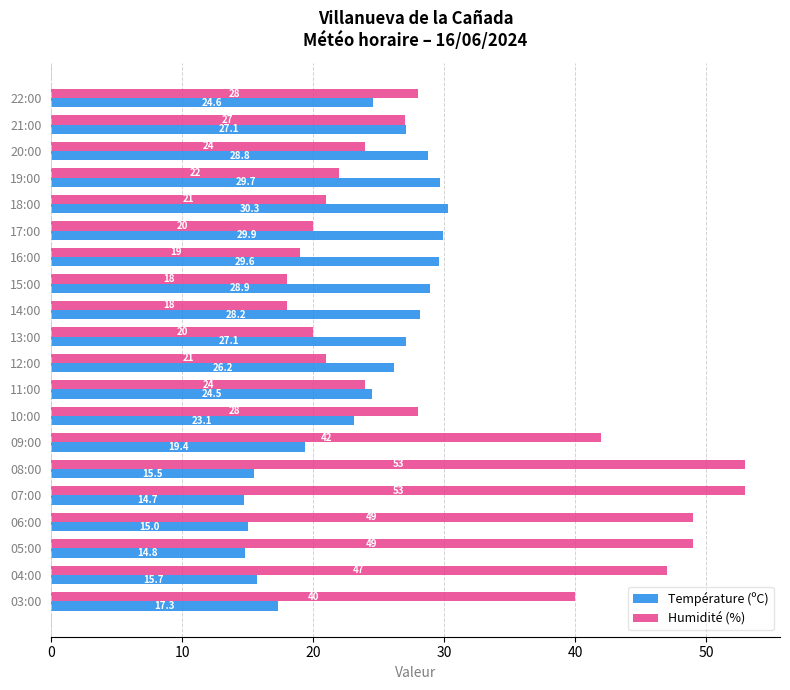

What is the sum of all Humidité (%) values?

623.0